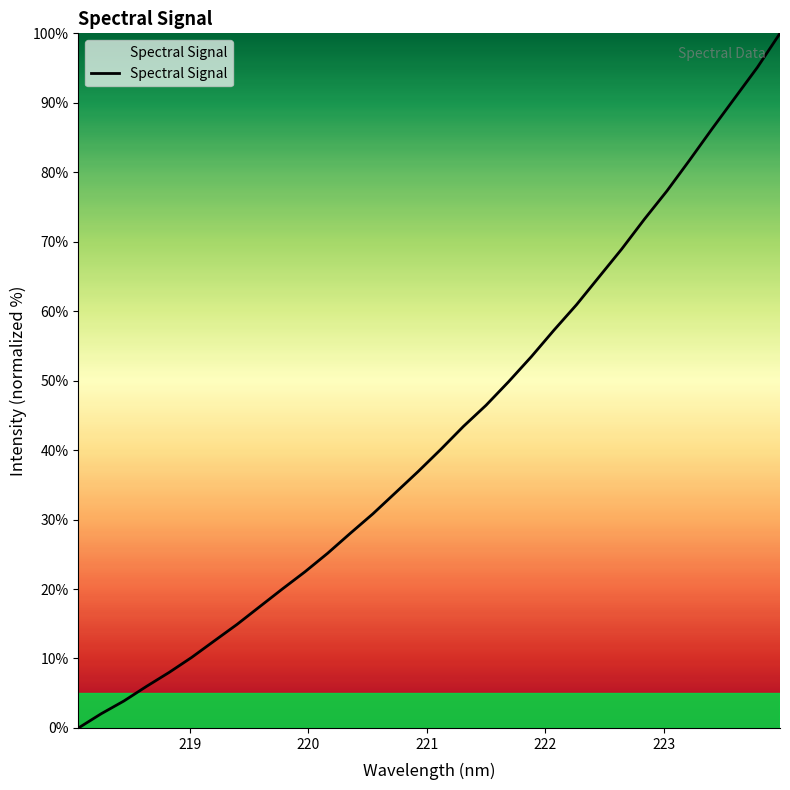

What is the difference between the maximum and minimum values?

100.0